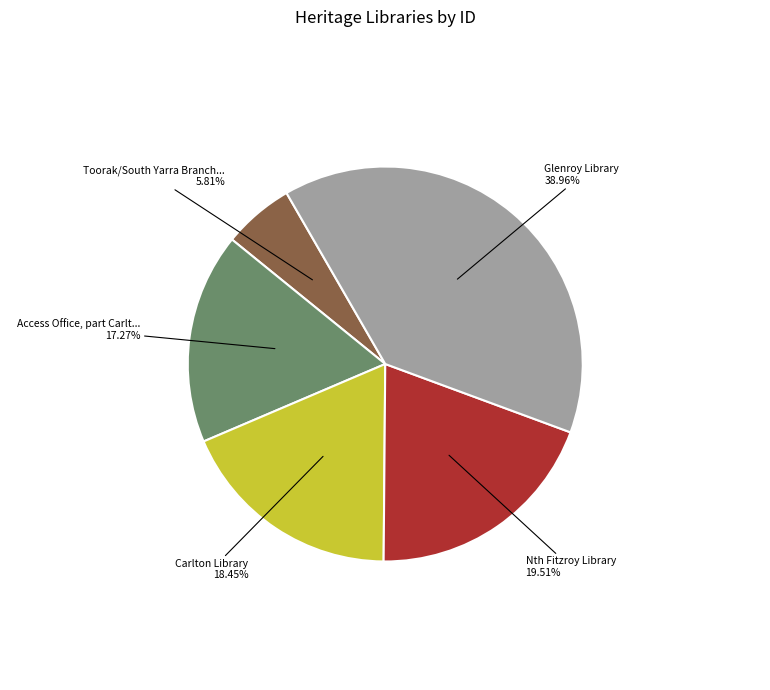

Is there a majority slice in this chart?

No